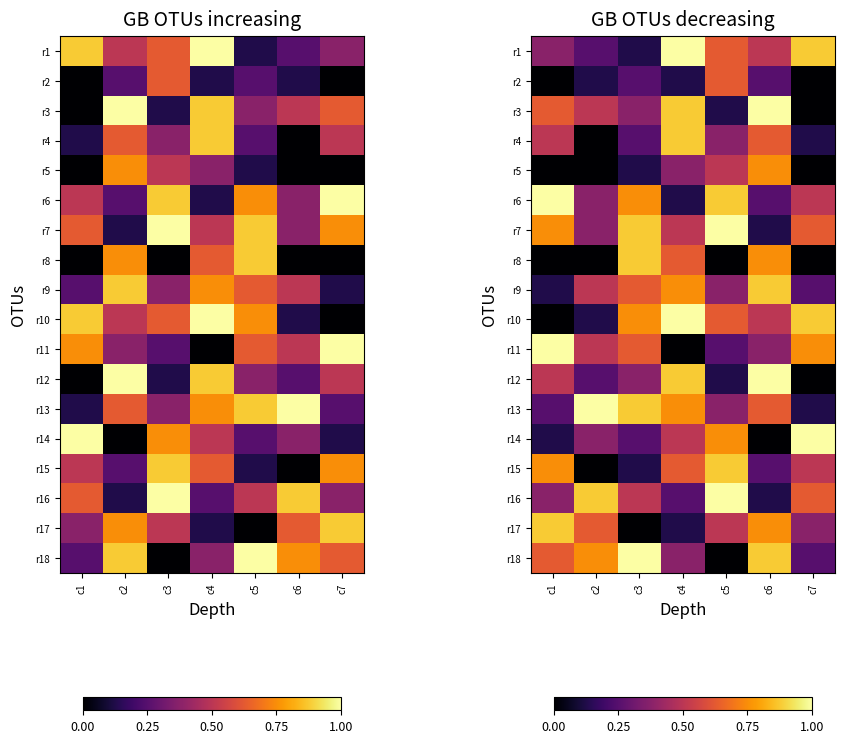

The r7 series shows 0.9 at c4. True or false?

False